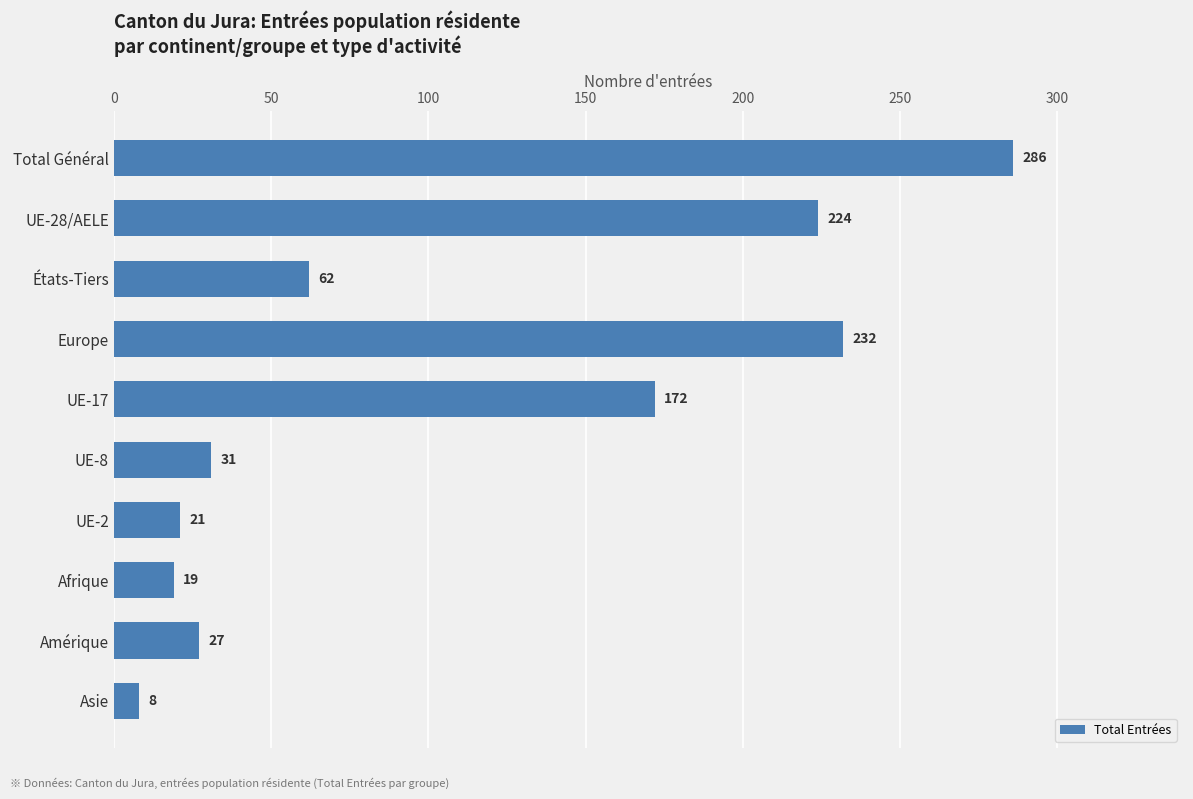

What is the minimum value shown in the chart?

8